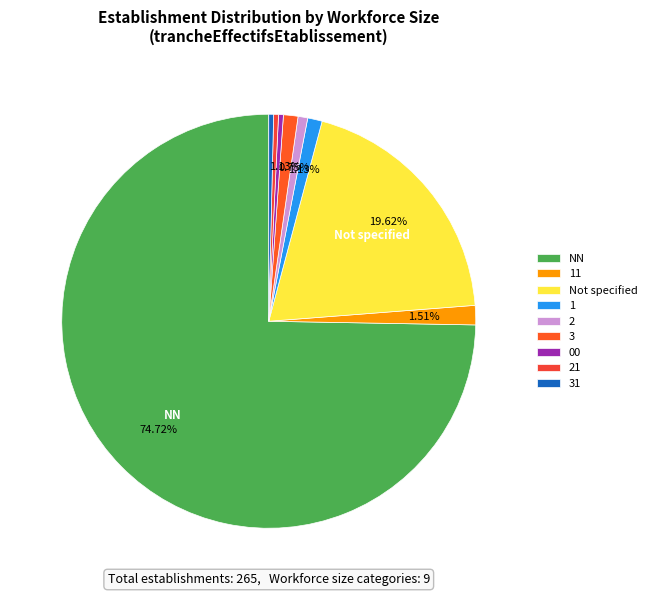

To the nearest percent, what is the difference between the largest and smallest slice percentages?

74%